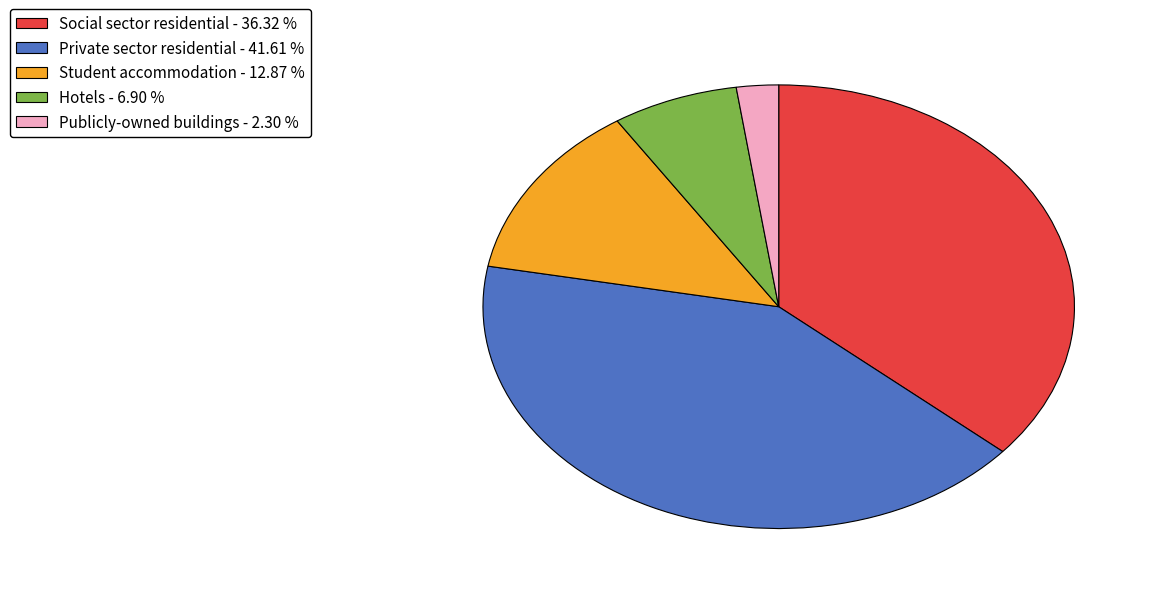

Combined, do Publicly-owned buildings - 2.30 % and Private sector residential - 41.61 % account for over 50%?

No